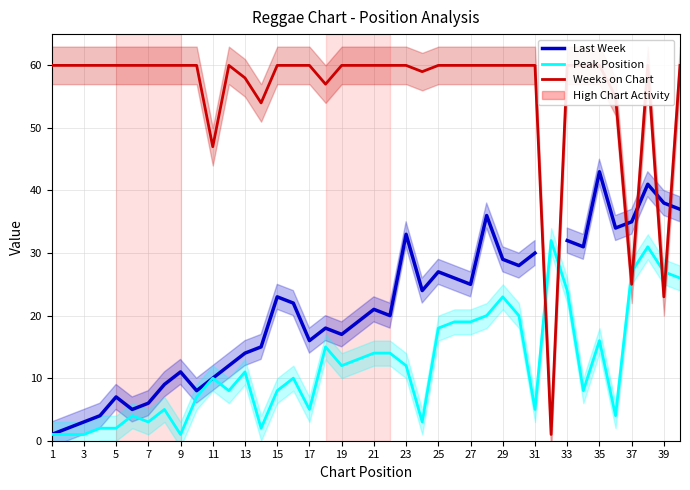

Does the chart display data point markers on the line(s)?

No